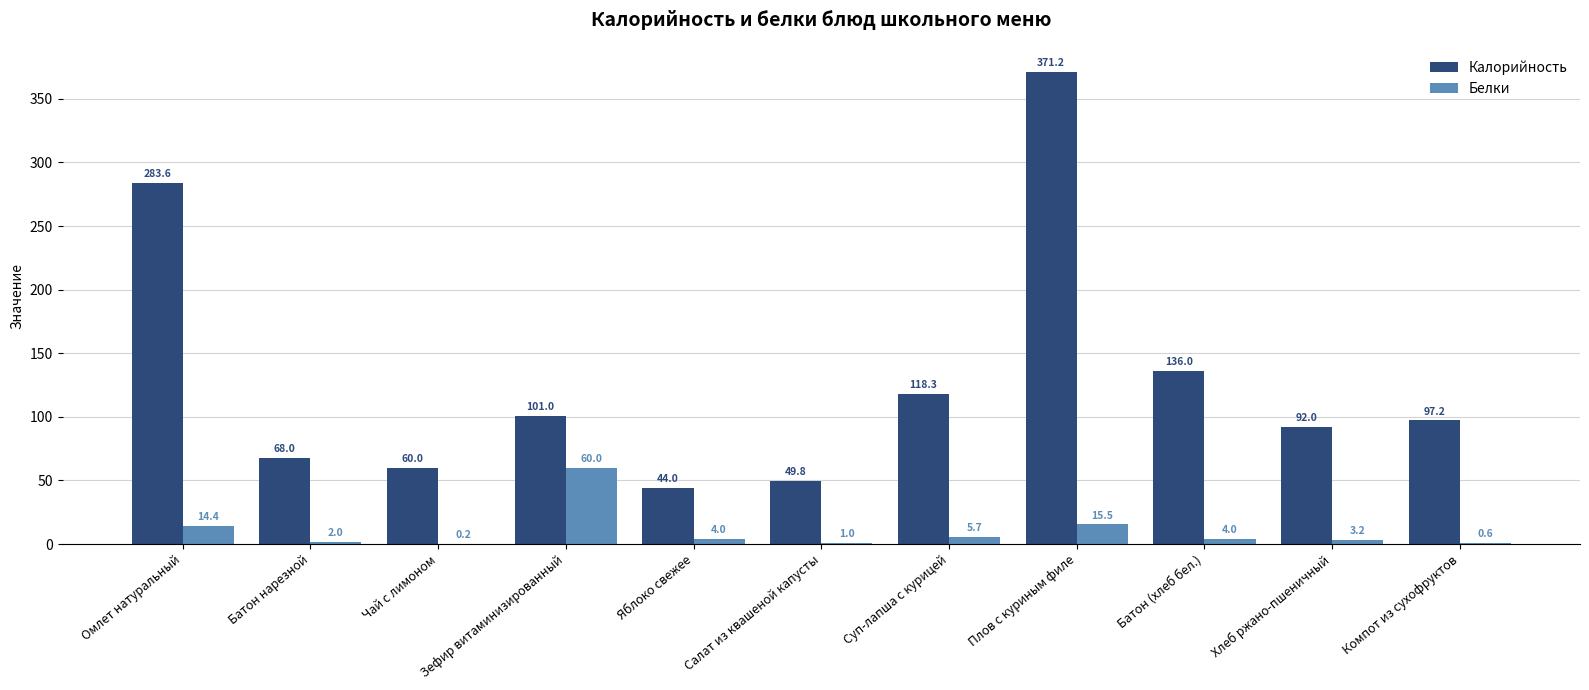

What is the sum of the Калорийность values at Плов с куриным филе and Салат из квашеной капусты?

421.0